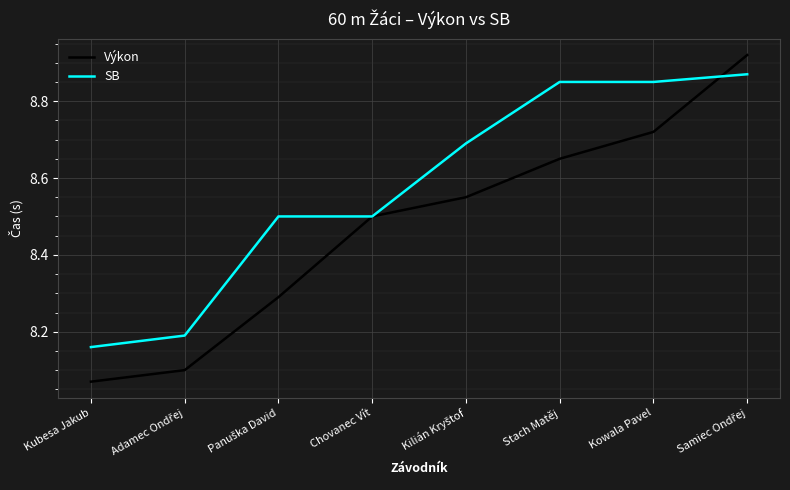

Where is Výkon nearest to the value 8?

Kubesa Jakub